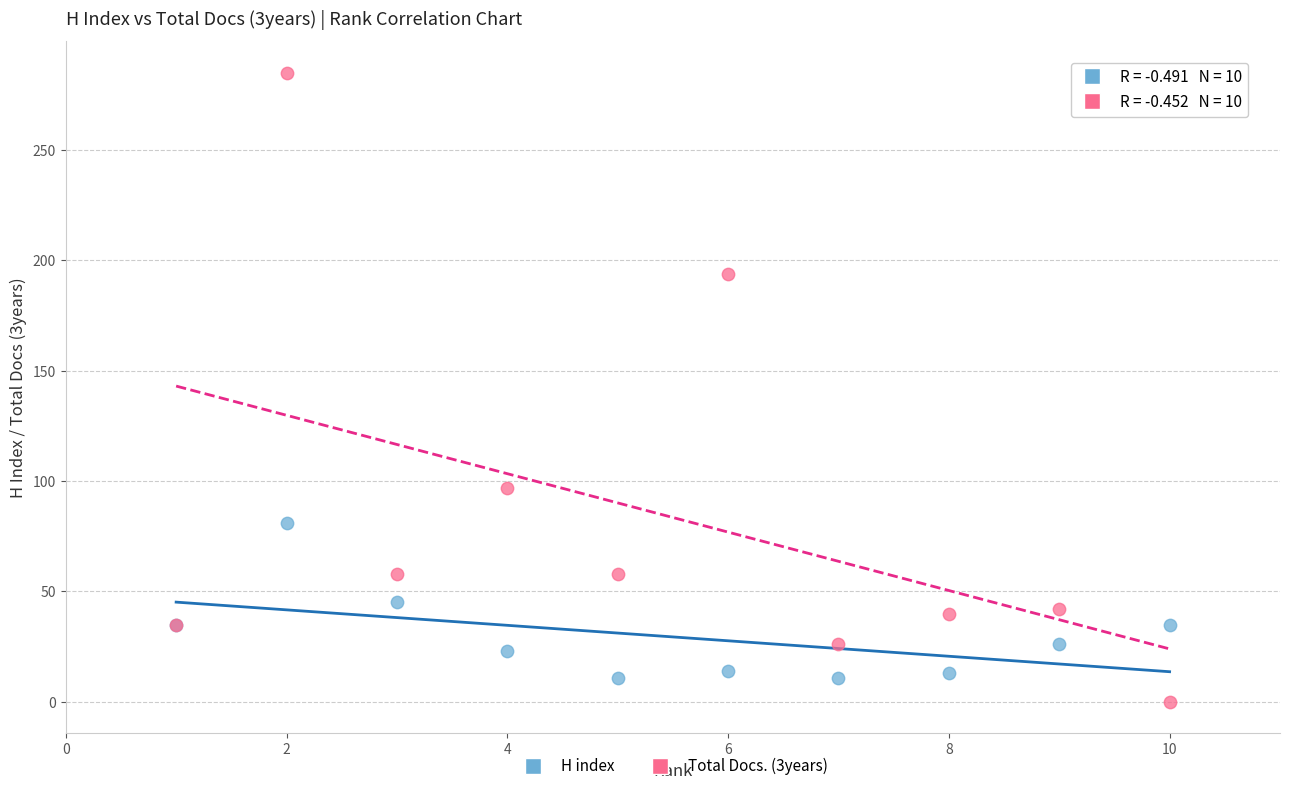

Which series has the widest spread of Y values?

Total Docs. (3years)